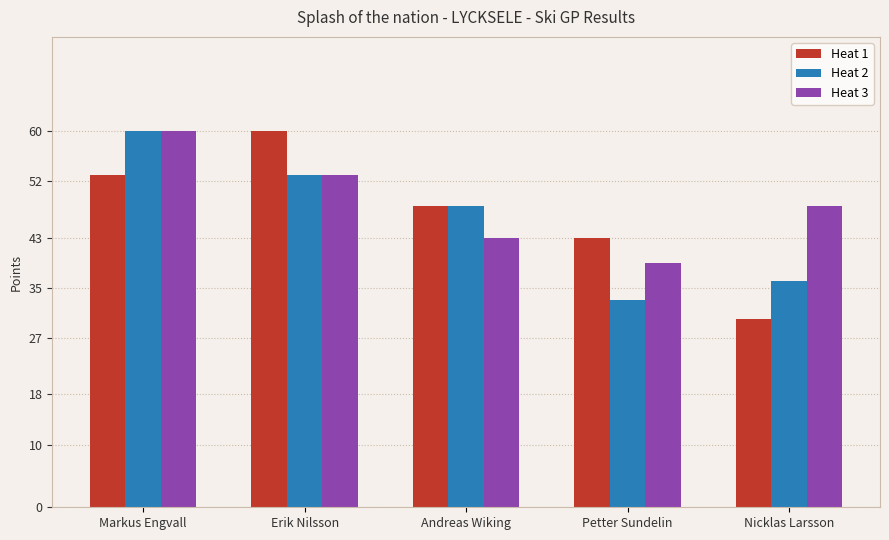

How many groups of bars are there?

5